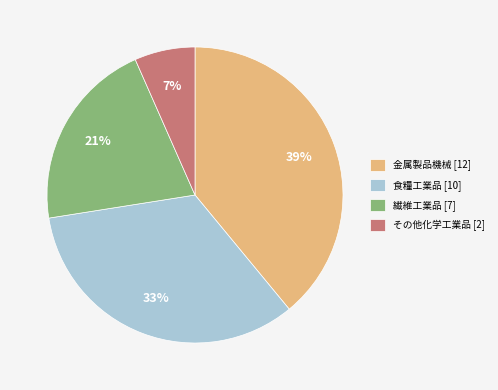

The 食糧工業品 [10] slice represents 33% of the pie. True or false?

True